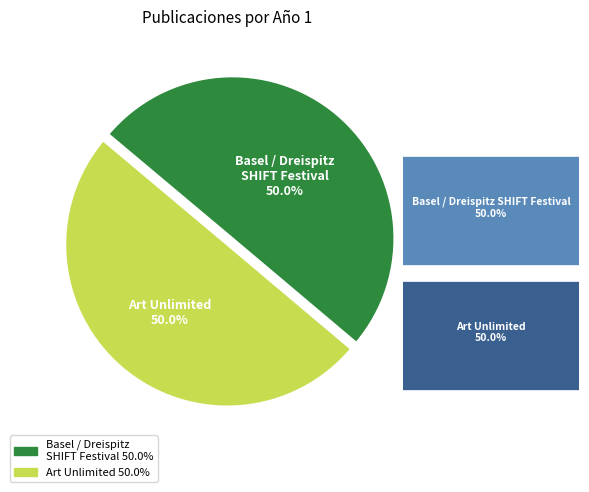

What percentage is the Basel / Dreispitz SHIFT Festival slice, to the nearest percent?

50%